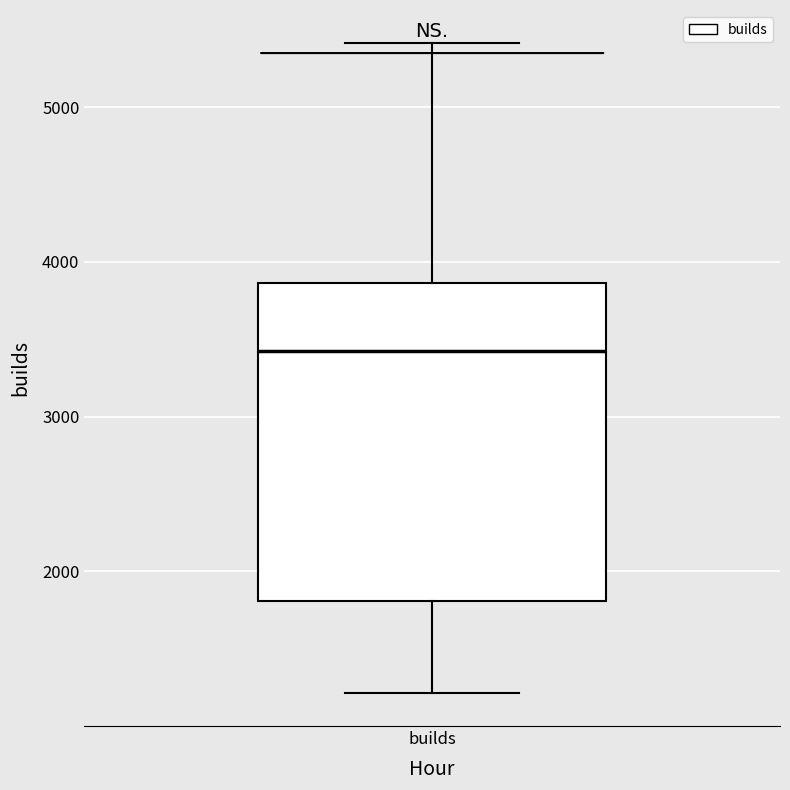

Read this box plot against the y-axis: the position of the median line, the range covered by the box, and the ends of both whiskers. The values are not printed on the chart, so give them approximately, as read against the axis.

median 3400, box 1800 to 3900, whiskers 1200 to 5400